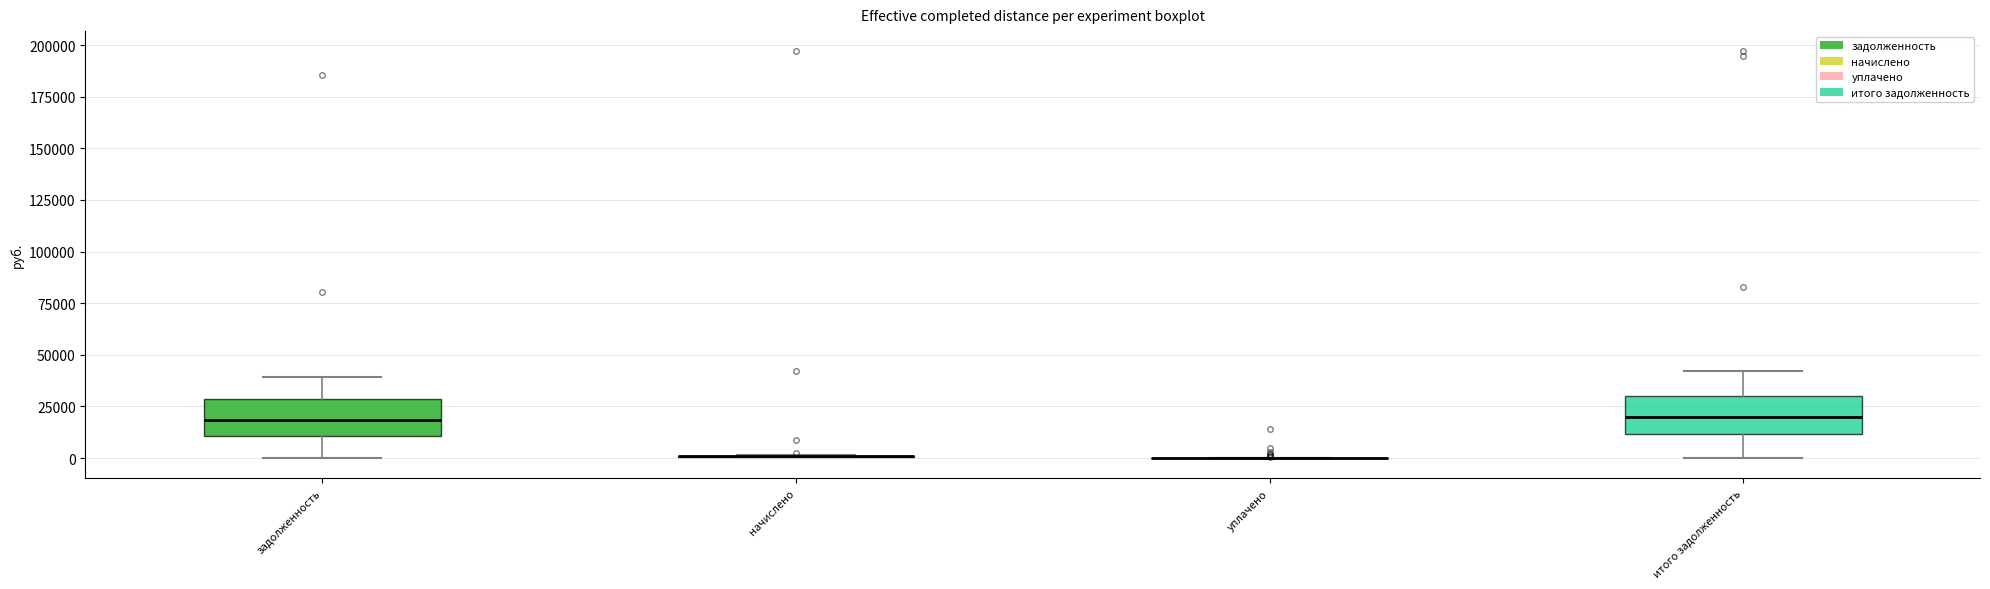

Reading left to right, read every box against the y-axis: the position of its median line, the range the box covers, and the ends of its whiskers. The values are not printed on the chart, so give them approximately, as read against the axis.

задолженность: median 20000, box 10000 to 30000, whiskers 0 to 40000
начислено: box collapsed to a line at 0, whiskers 0 to 0
уплачено: box collapsed to a line at 0, whiskers 0 to 0
итого задолженность: median 20000, box 10000 to 30000, whiskers 0 to 40000